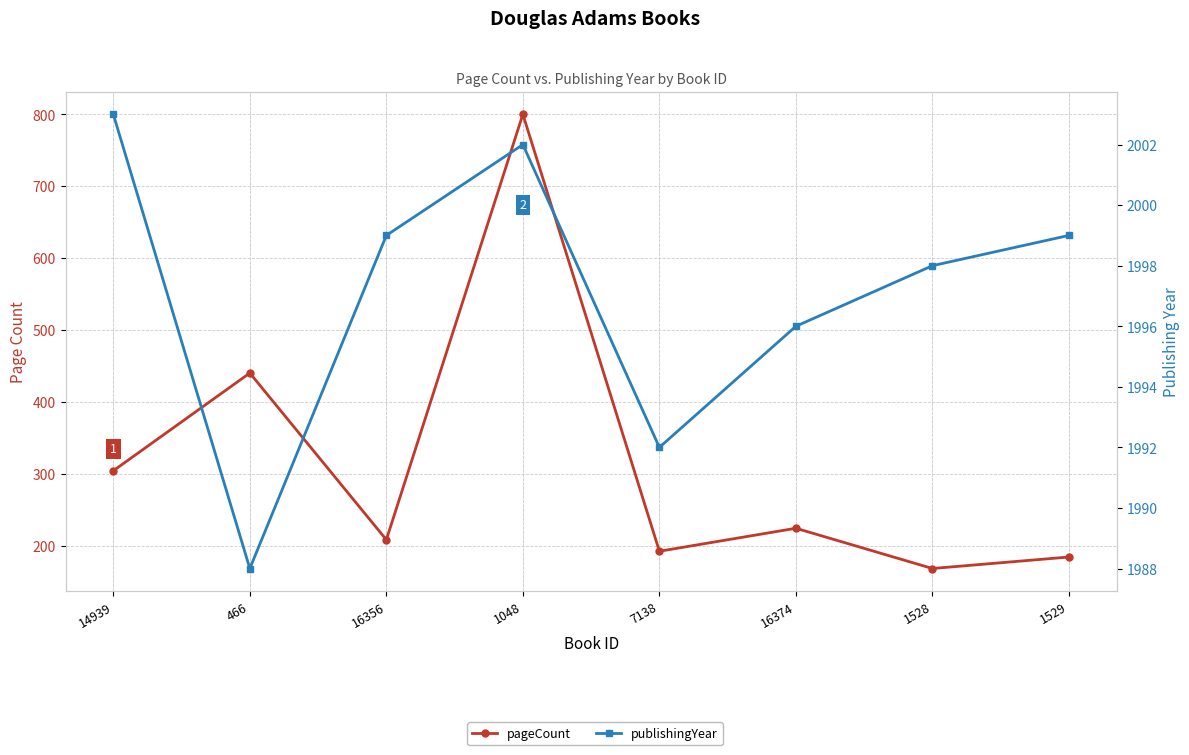

Where is the first local minimum for publishingYear?

466